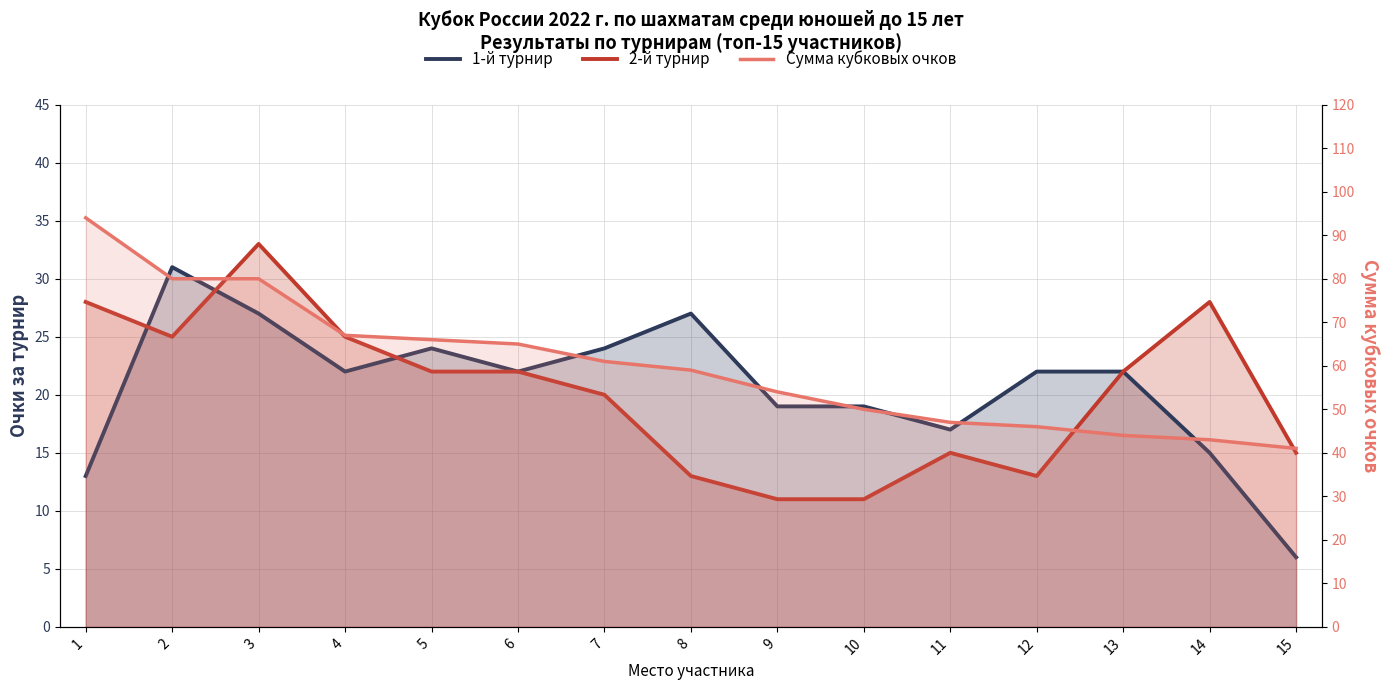

What is the difference between the 1-й турнир values at 15 and 13?

16